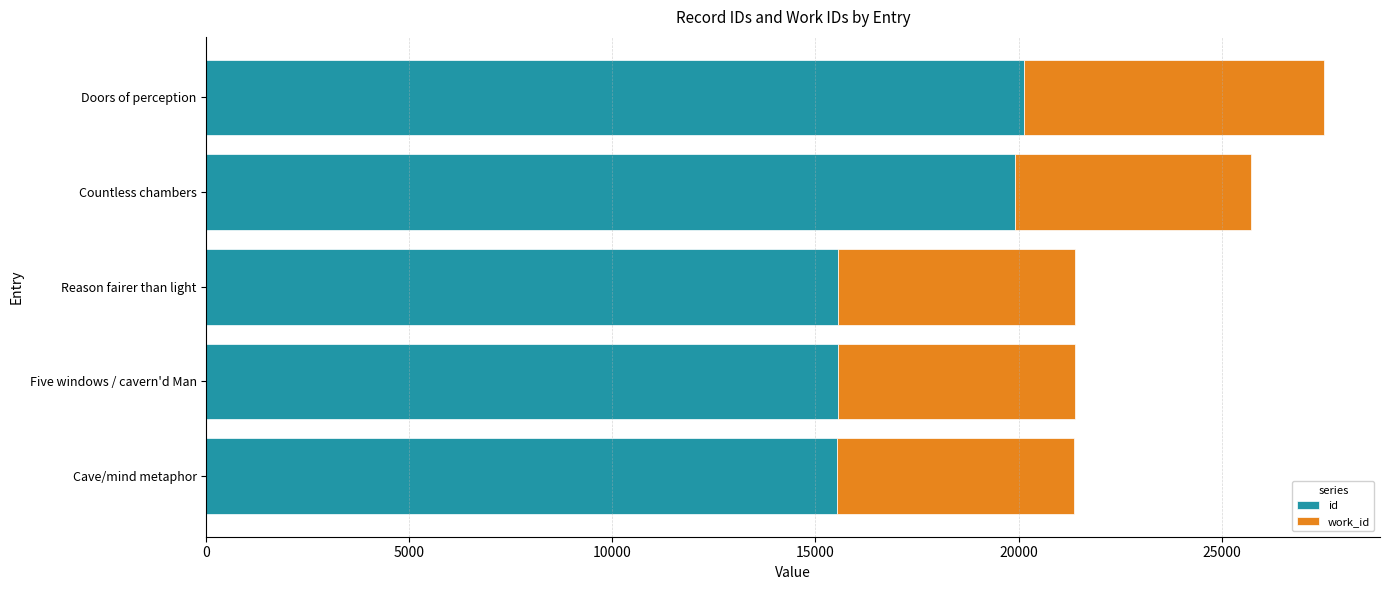

Which series has the widest spread of values?

id